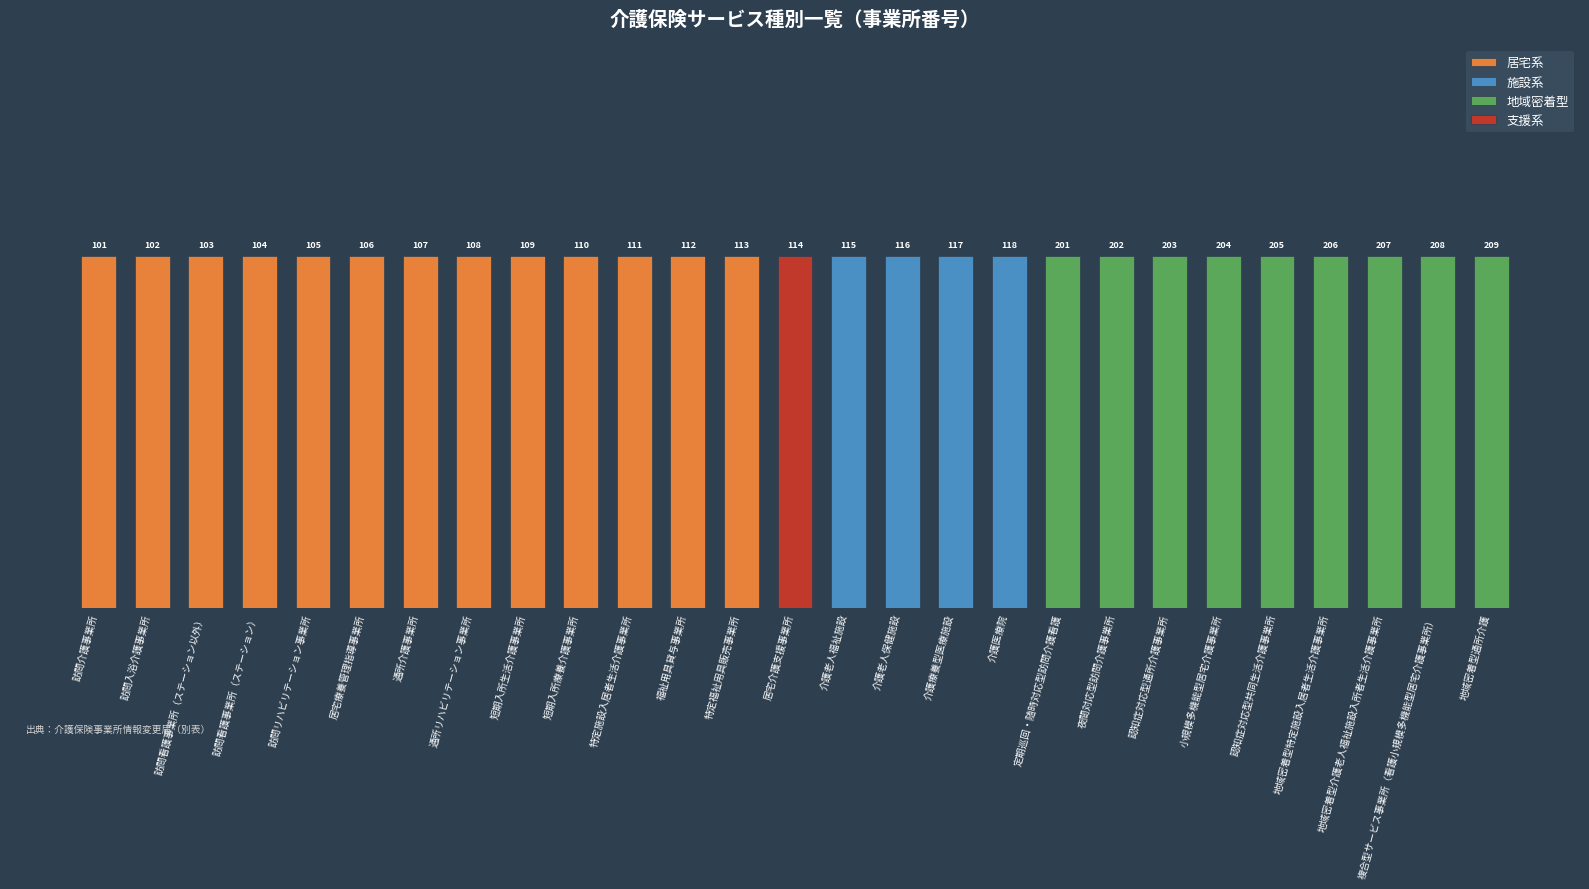

Reading left to right, transcribe all the data shown in this chart.

訪問介護事業所=101	訪問入浴介護事業所=102	訪問看護事業所（ステーション以外）=103	訪問看護事業所（ステーション）=104	訪問リハビリテーション事業所=105	居宅療養管理指導事業所=106	通所介護事業所=107	通所リハビリテーション事業所=108	短期入所生活介護事業所=109	短期入所療養介護事業所=110	特定施設入居者生活介護事業所=111	福祉用具貸与事業所=112	特定福祉用具販売事業所=113	居宅介護支援事業所=114	介護老人福祉施設=115	介護老人保健施設=116	介護療養型医療施設=117	介護医療院=118	定期巡回・随時対応型訪問介護看護=201	夜間対応型訪問介護事業所=202	認知症対応型通所介護事業所=203	小規模多機能型居宅介護事業所=204	認知症対応型共同生活介護事業所=205	地域密着型特定施設入居者生活介護事業所=206	地域密着型介護老人福祉施設入所者生活介護事業所=207	複合型サービス事業所（看護小規模多機能型居宅介護事業所）=208	地域密着型通所介護=209